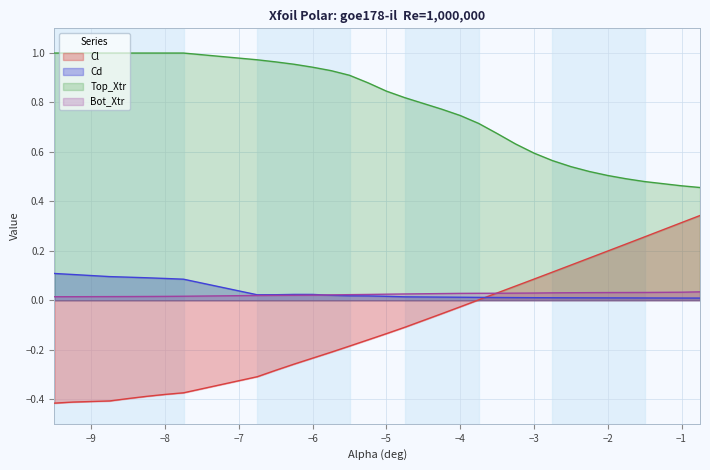

Reading right to left, extract all data points from this chart.

Cl: 0.3	0.3	0.3	0.2	0.2	0.2	0.1	0.1	0.1	0.1	0.0	0.0	-0.0	-0.1	-0.1	-0.1	-0.2	-0.2	-0.2	-0.2	-0.3	-0.3	-0.3	-0.4	-0.4	-0.4	-0.4	-0.4	-0.4	-0.4
Cd: 0.0	0.0	0.0	0.0	0.0	0.0	0.0	0.0	0.0	0.0	0.0	0.0	0.0	0.0	0.0	0.0	0.0	0.0	0.0	0.0	0.0	0.0	0.0	0.1	0.1	0.1	0.1	0.1	0.1	0.1
Top_Xtr: 0.5	0.5	0.5	0.5	0.5	0.5	0.5	0.6	0.6	0.6	0.7	0.7	0.7	0.8	0.8	0.8	0.9	0.9	0.9	0.9	1.0	1.0	1.0	1.0	1.0	1.0	1.0	1.0	1.0	1.0
Bot_Xtr: 0.0	0.0	0.0	0.0	0.0	0.0	0.0	0.0	0.0	0.0	0.0	0.0	0.0	0.0	0.0	0.0	0.0	0.0	0.0	0.0	0.0	0.0	0.0	0.0	0.0	0.0	0.0	0.0	0.0	0.0